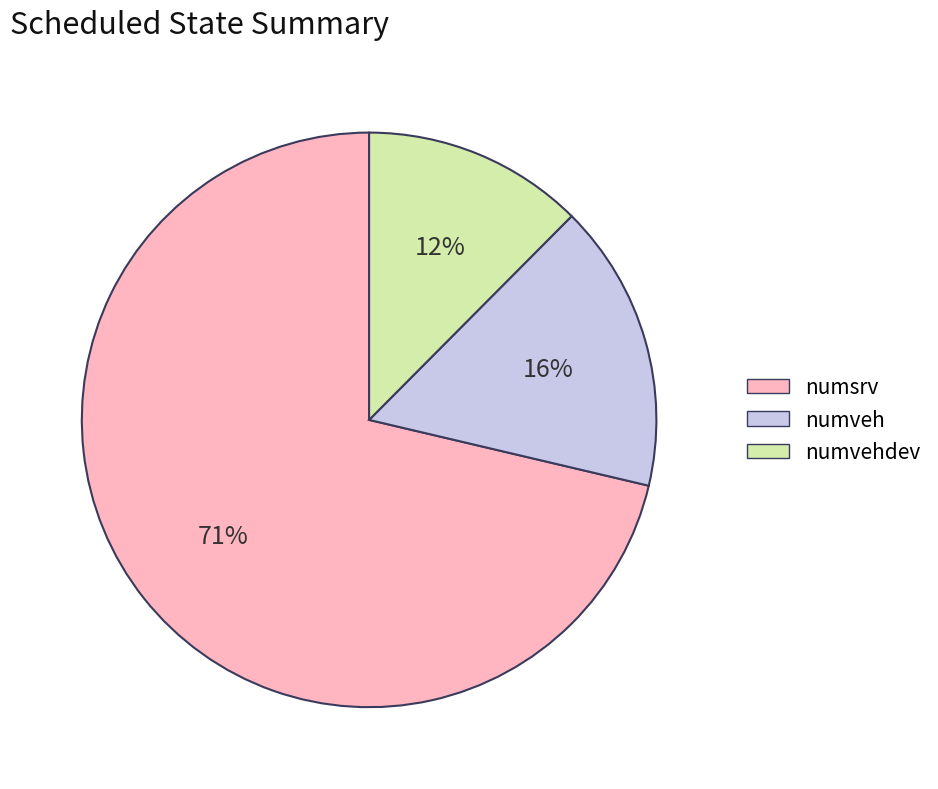

Do numsrv and numveh together represent more than half of the pie?

Yes